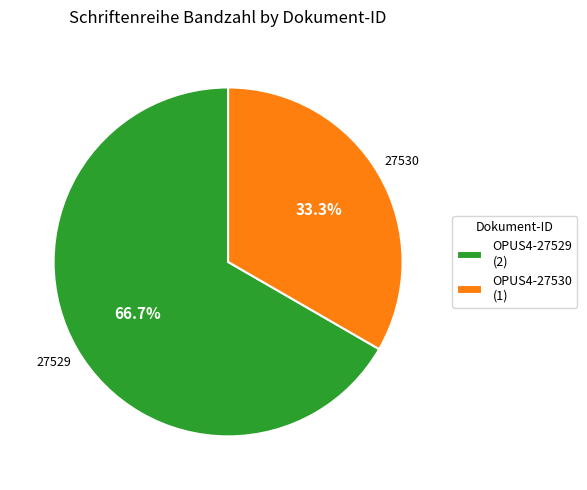

Combined, do OPUS4-27529 and OPUS4-27530 account for over 50%?

Yes